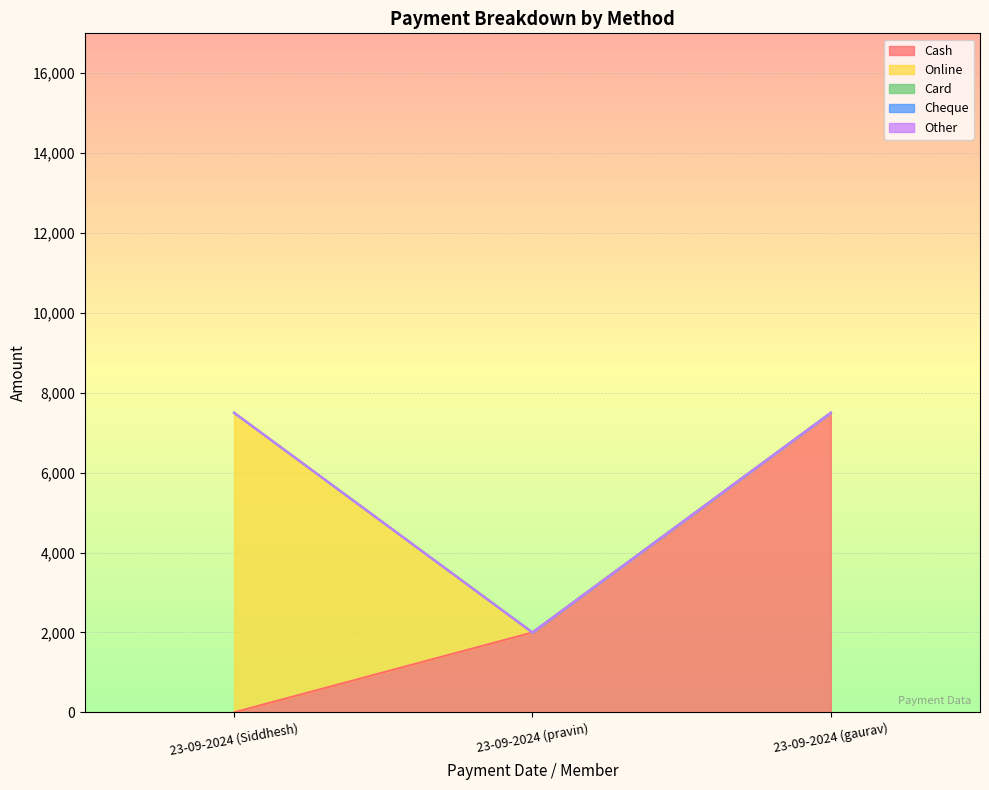

Does the chart display data point markers on the line(s)?

No